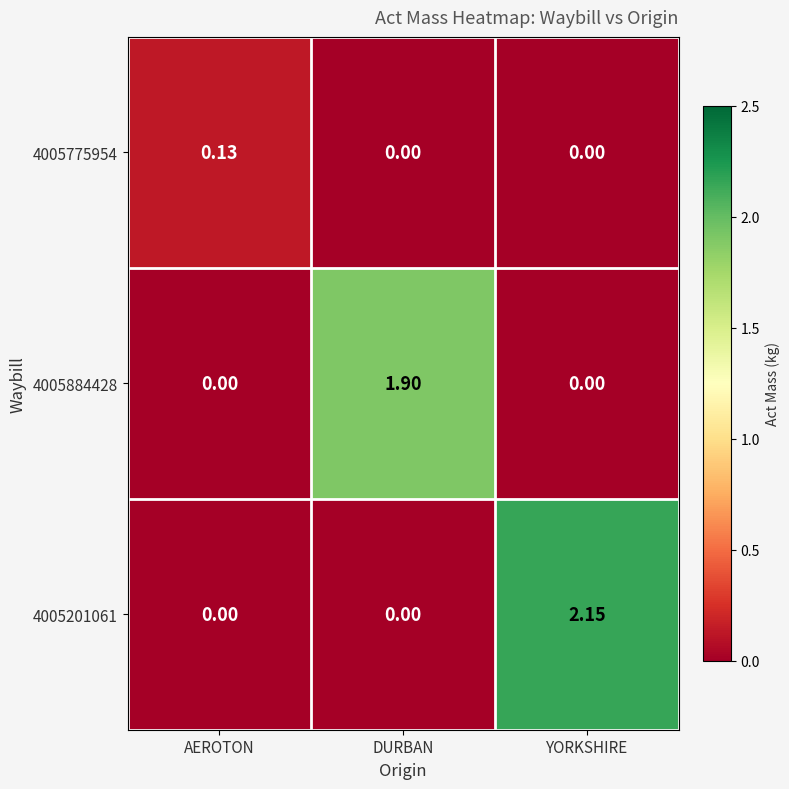

At which label does 4005884428 reach its peak?

DURBAN